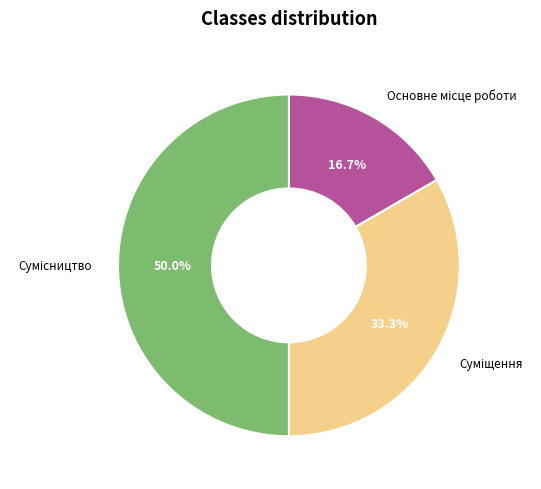

How many segments does this pie chart have?

3